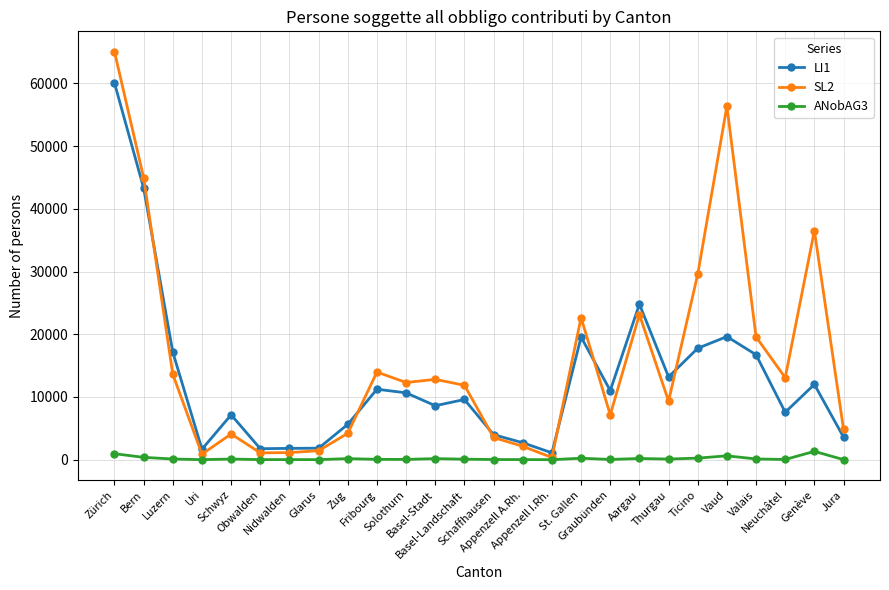

What is the maximum value shown in the chart?

65032